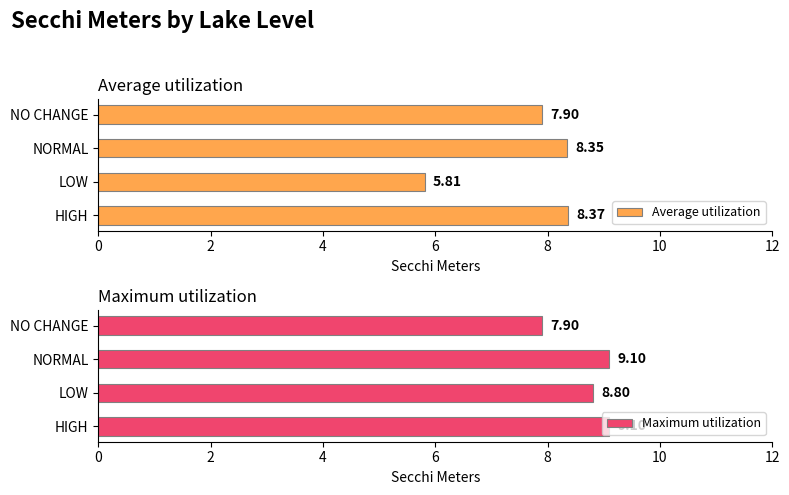

Which category has the highest value in the Average utilization series?

HIGH